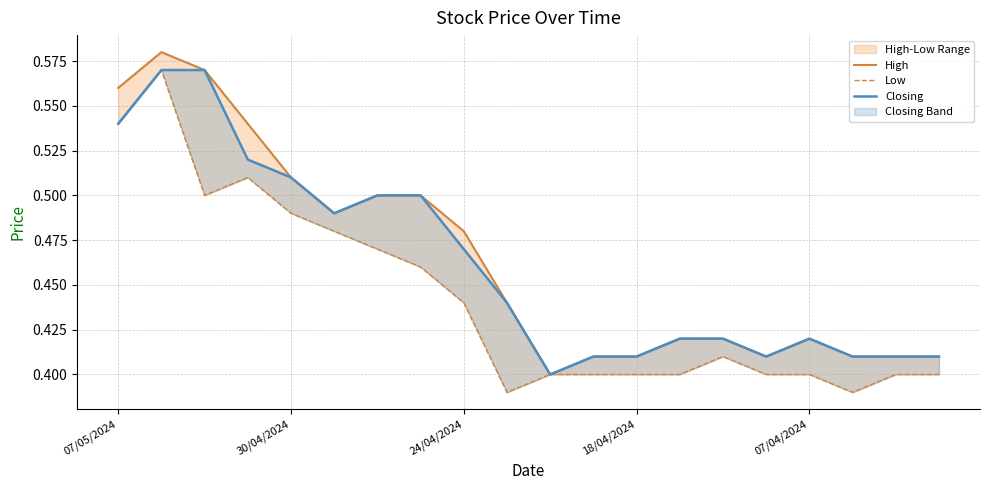

True or false: Low and Closing cross at least once.

False